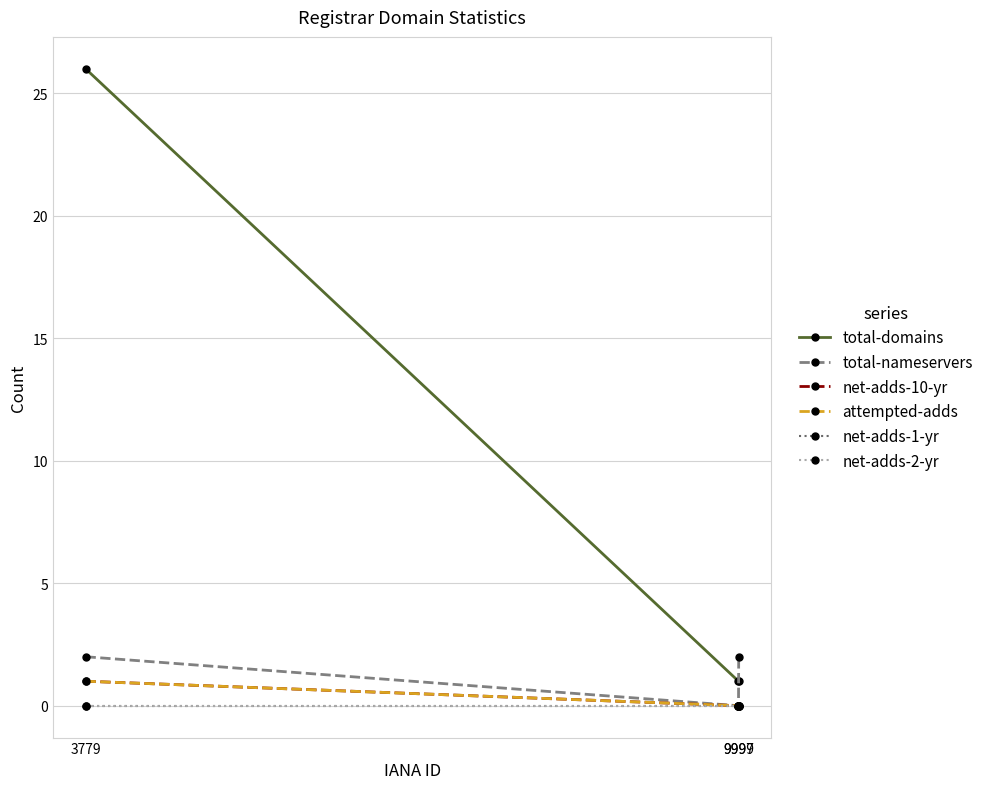

The net-adds-10-yr series shows -1 at 9997. True or false?

False